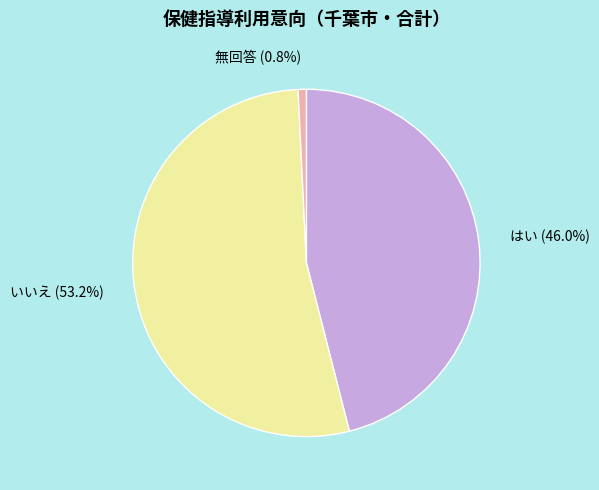

True or false: いいえ accounts for 53% of the total.

True